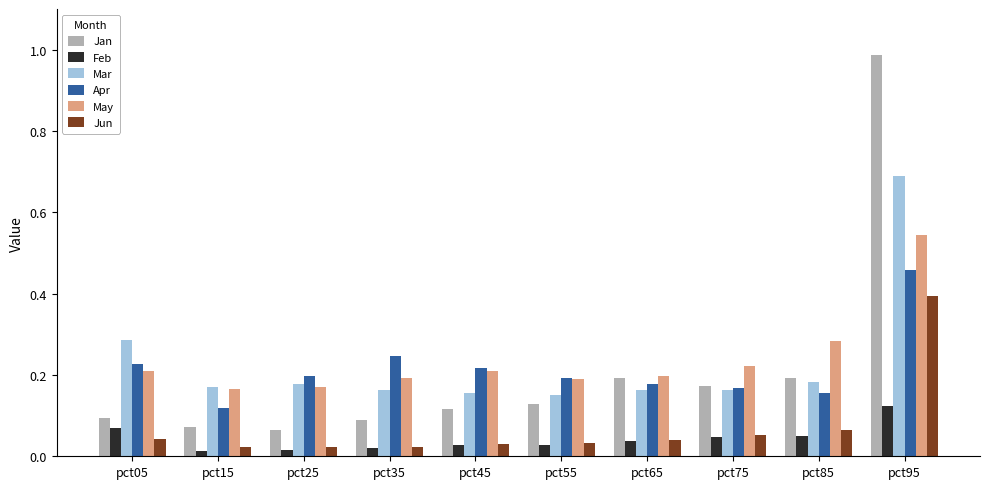

At which label does May reach its peak?

pct95